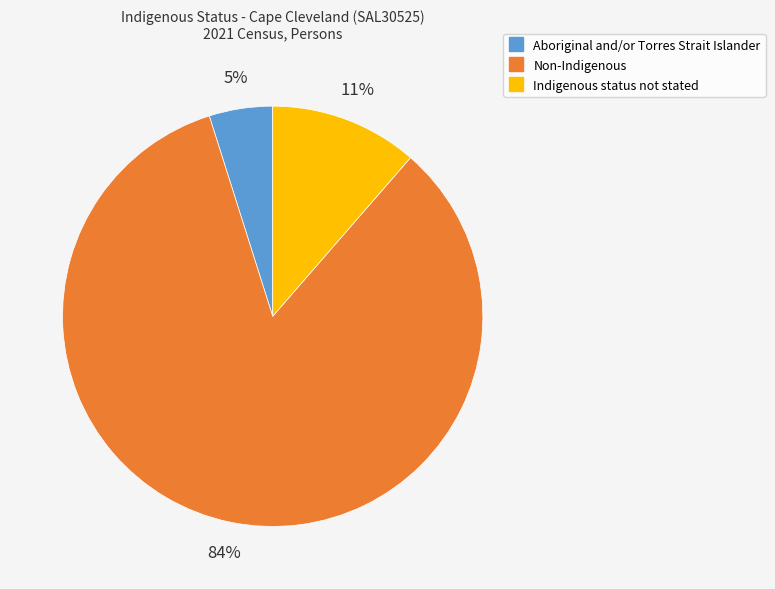

Which slice is the largest?

Non-Indigenous